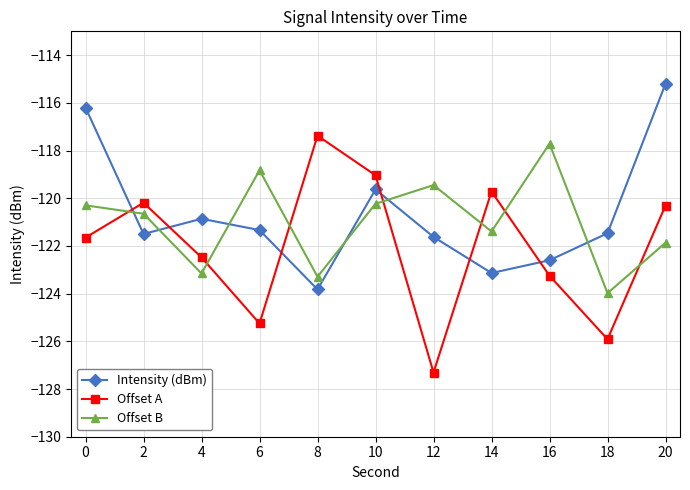

What is the spread (max minus min) of values at 0?

5.4